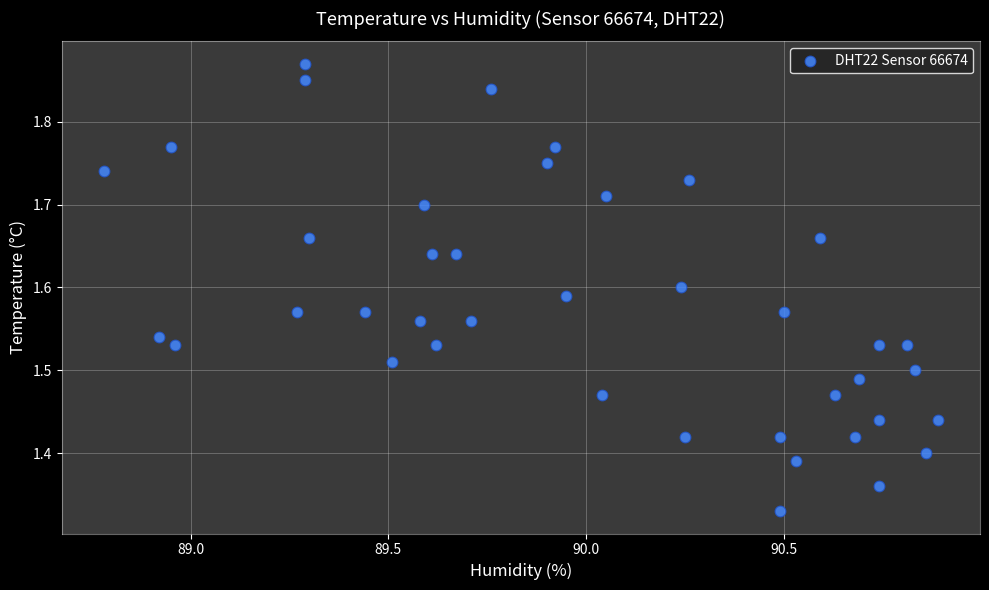

What is the range of Y values (max minus min)?

0.5